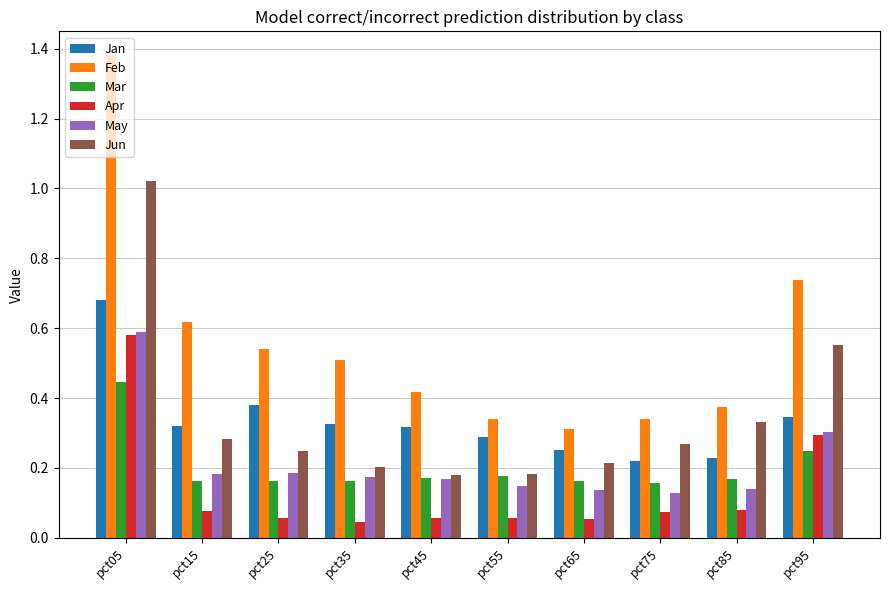

What is the spread (max minus min) of values at pct05?

0.9